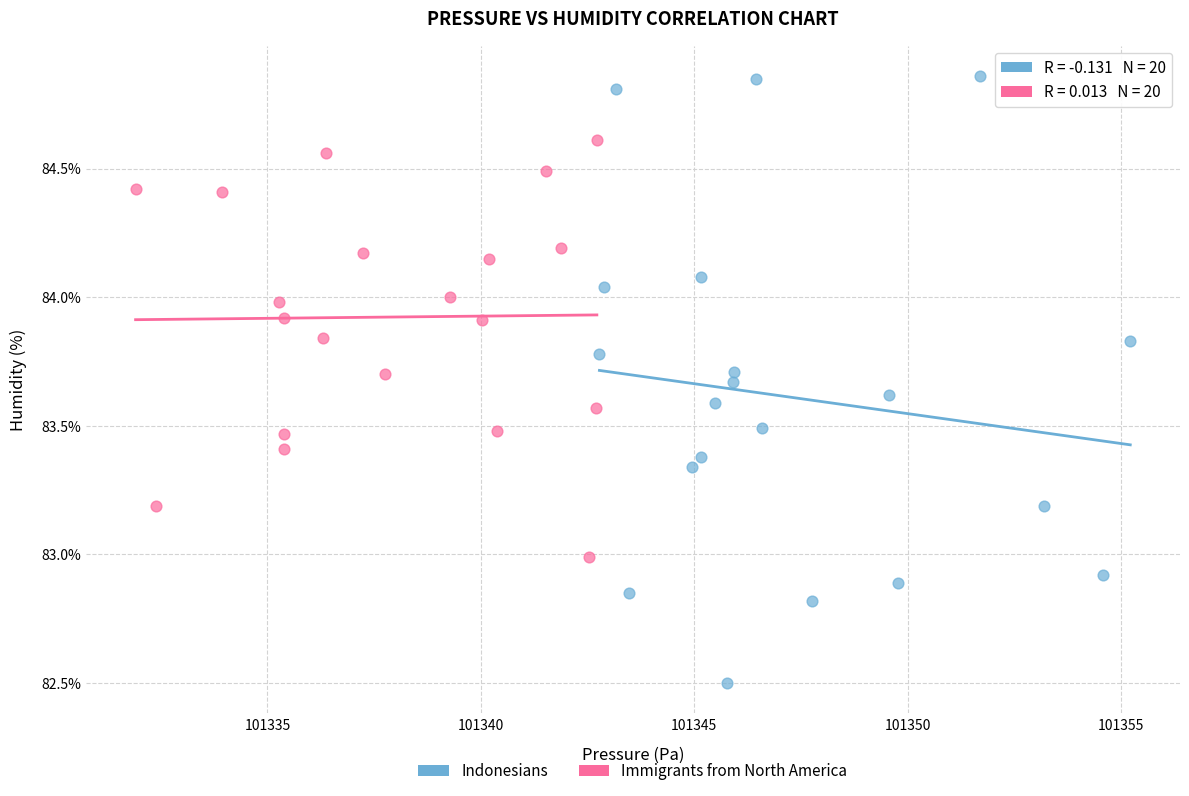

Which series has the widest spread of Y values?

Indonesians